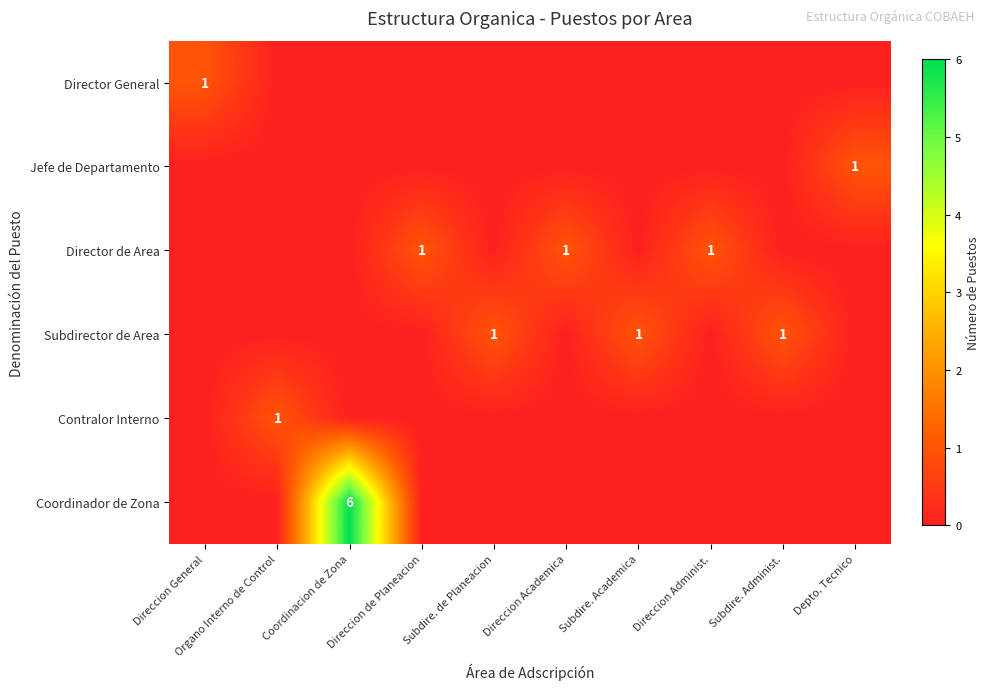

At which category is the sum across all series the highest?

Coordinacion de Zona